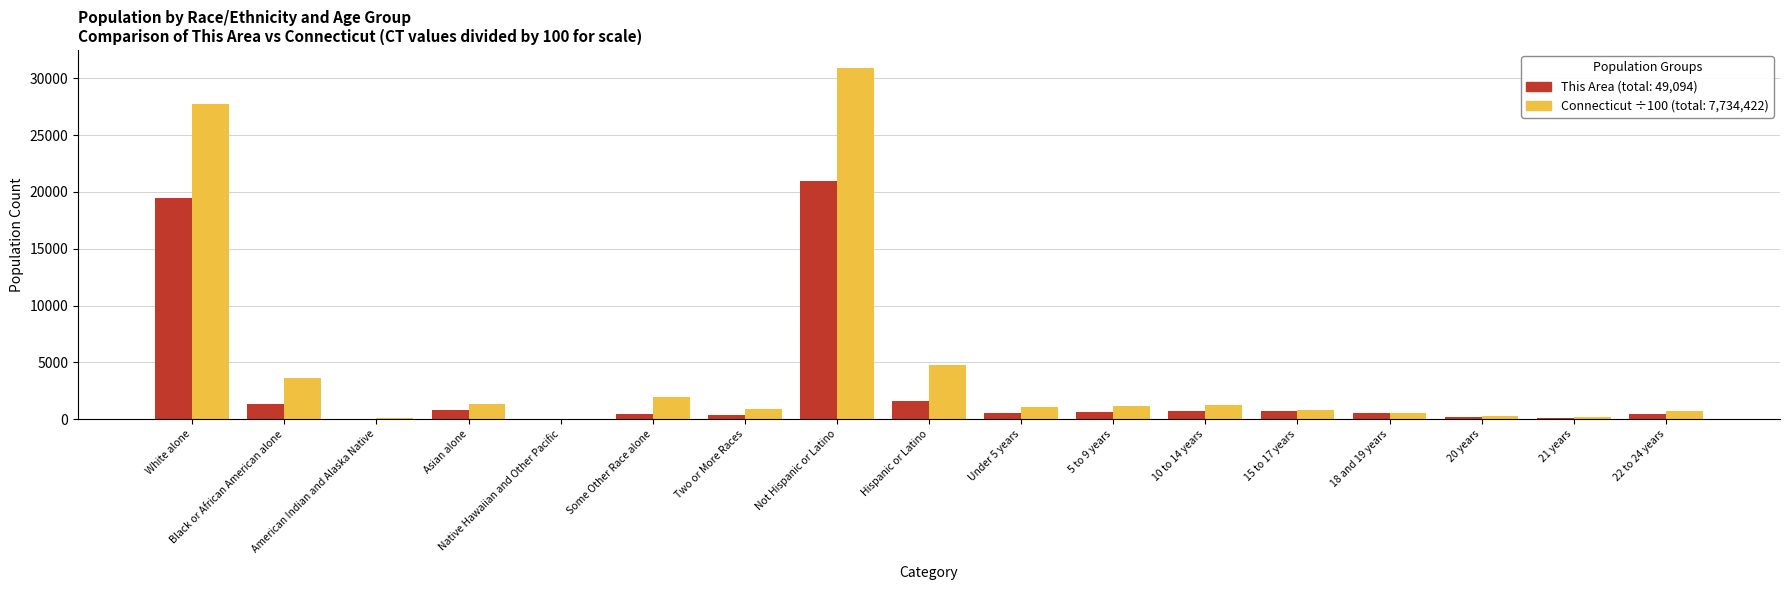

How many data points does each series have?

17